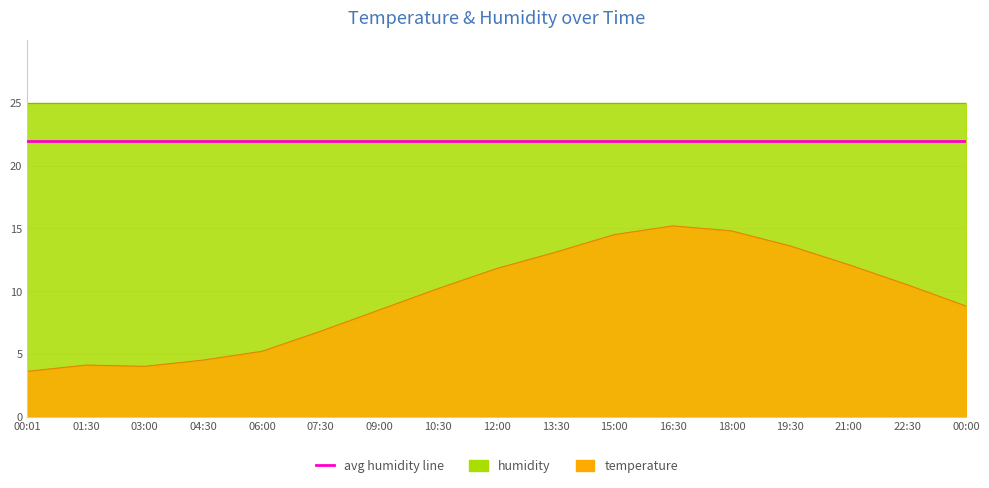

What is the difference between the second highest and second lowest values?

10.8